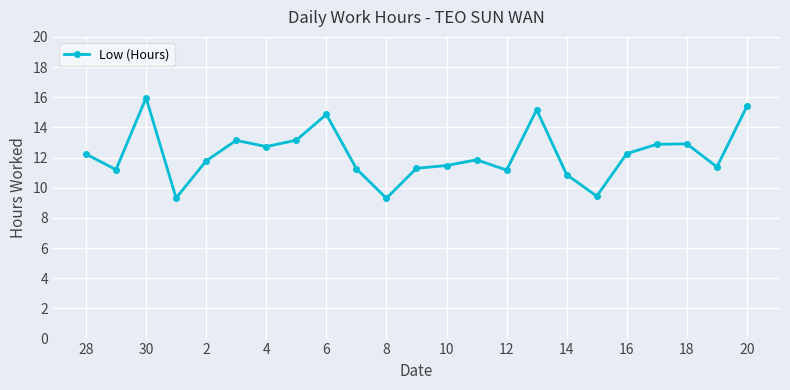

What is the minimum value shown in the chart?

9.3